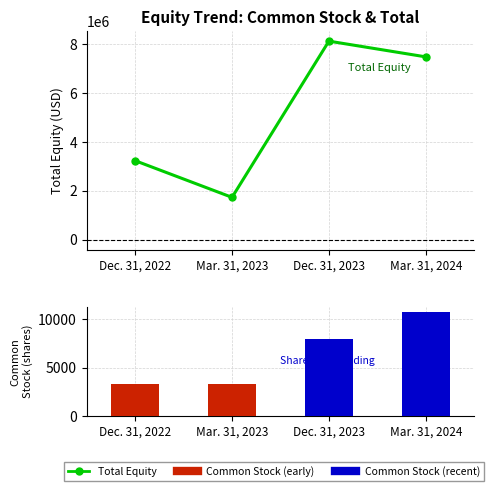

Reading right to left, transcribe all the data shown in this chart.

Total: Mar. 31, 2024=7486955	Dec. 31, 2023=8130972	Mar. 31, 2023=1734507	Dec. 31, 2022=3236139
Common Stock: Mar. 31, 2024=10698	Dec. 31, 2023=7940	Mar. 31, 2023=3308	Dec. 31, 2022=3286